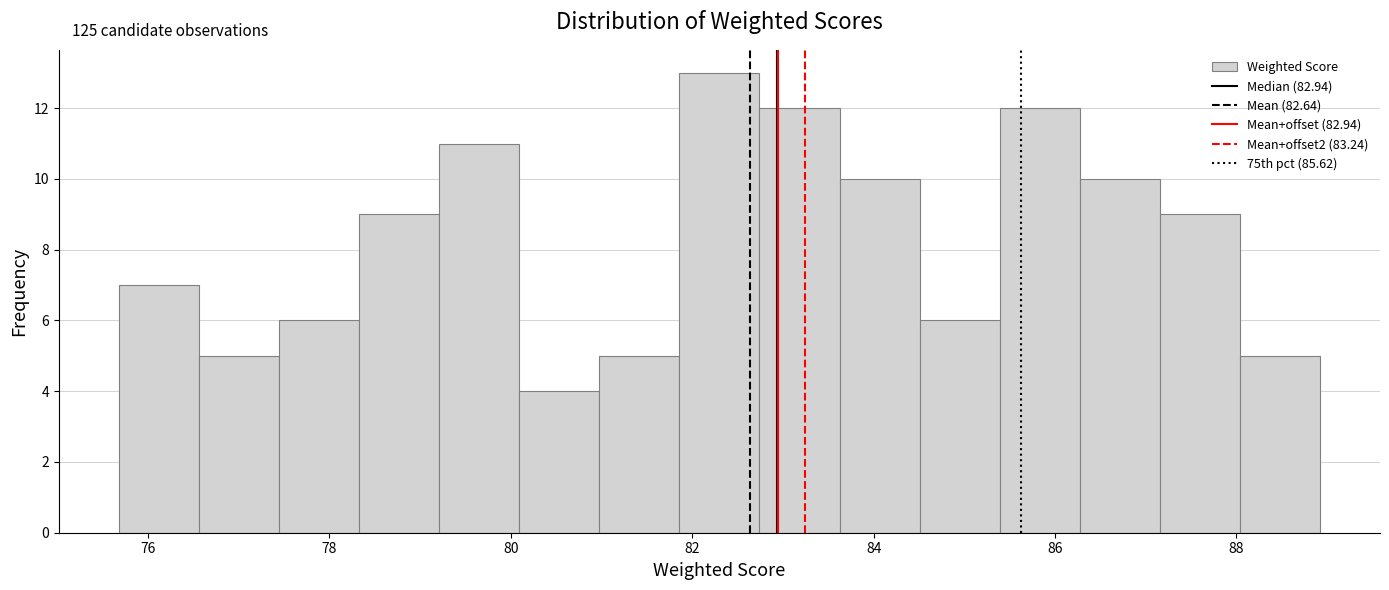

Over which range of the x-axis is the bar tallest?

81.8 to 82.8